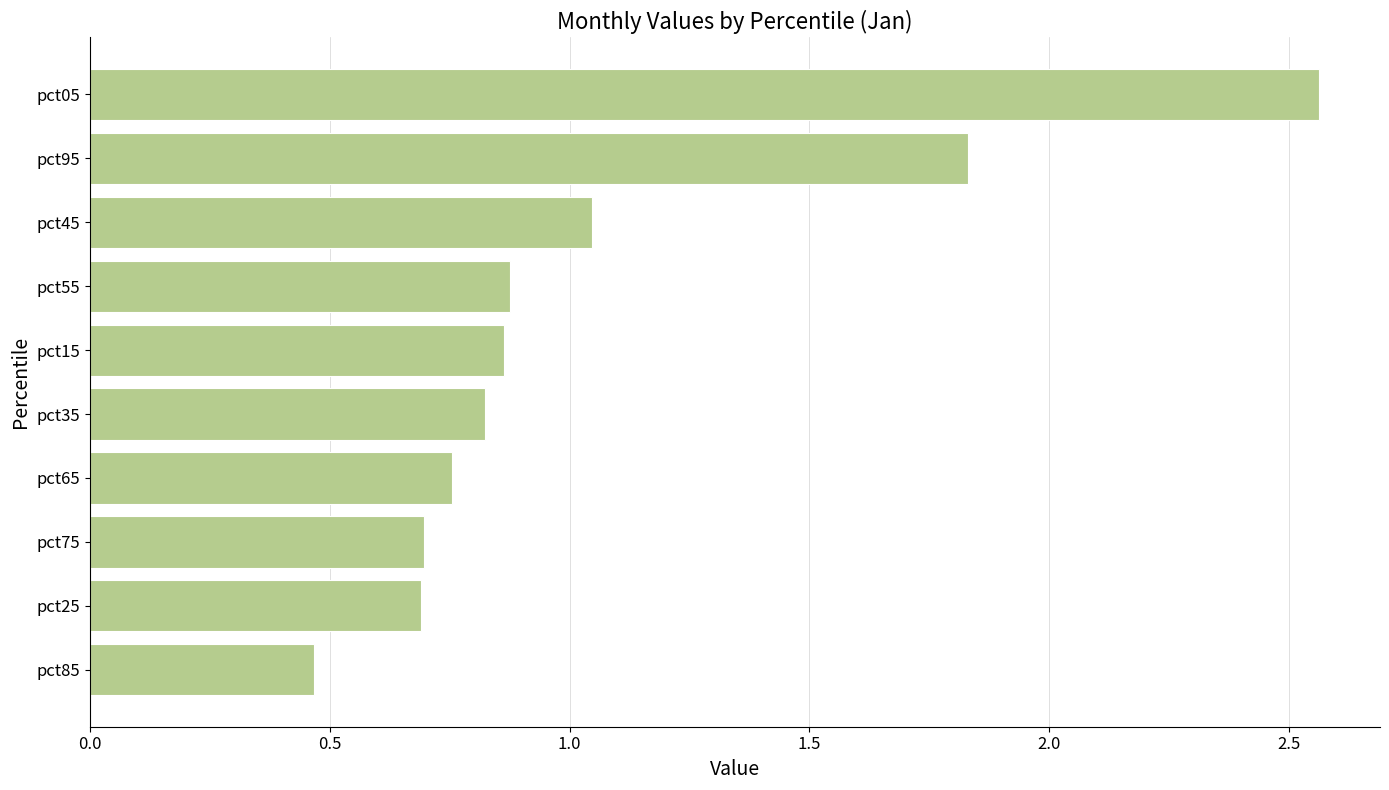

What is the average value?

1.1